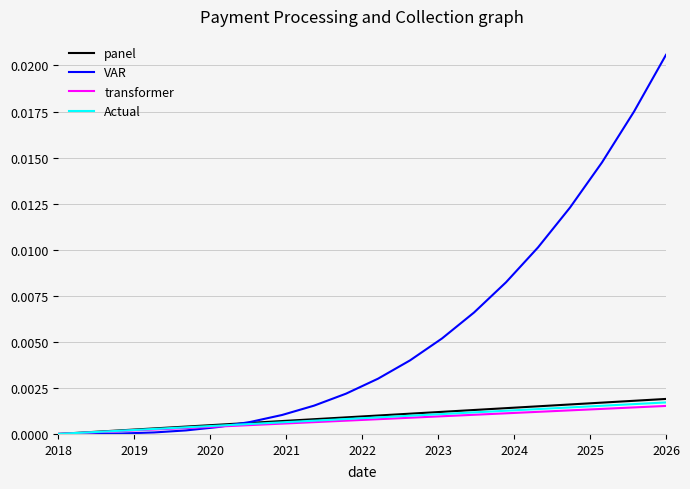

How many lines are shown in the chart?

4